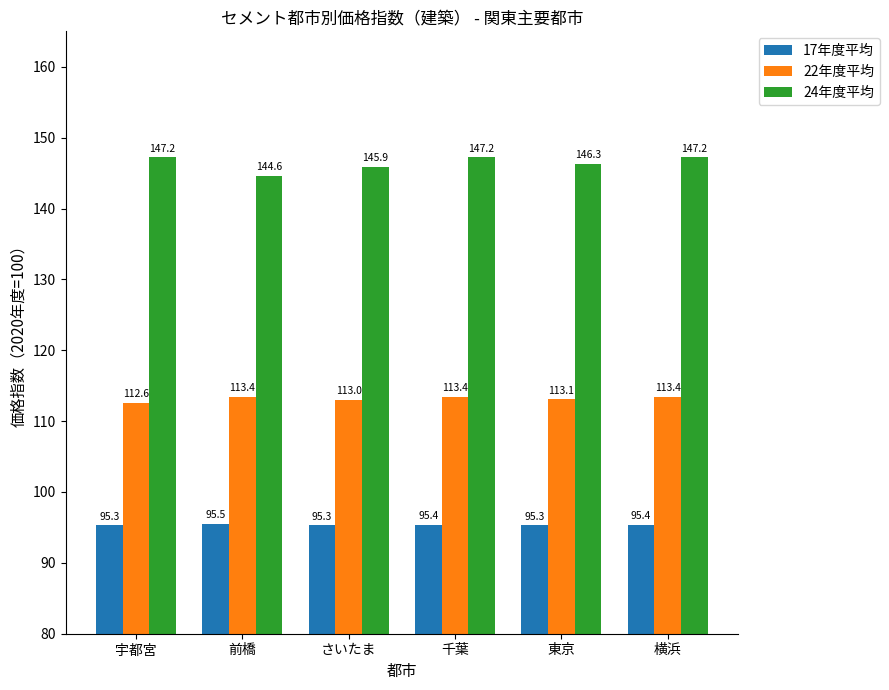

What are all the series names shown in the legend?

17年度平均, 22年度平均, 24年度平均